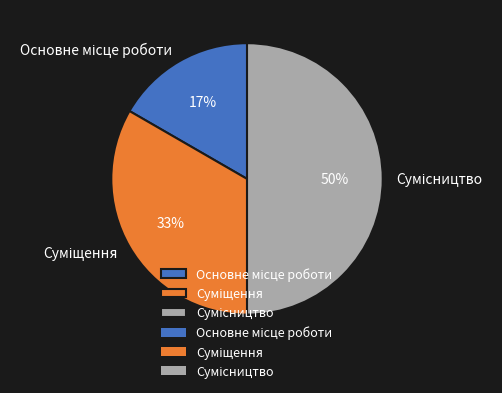

To the nearest percent, what is the average slice percentage?

33%